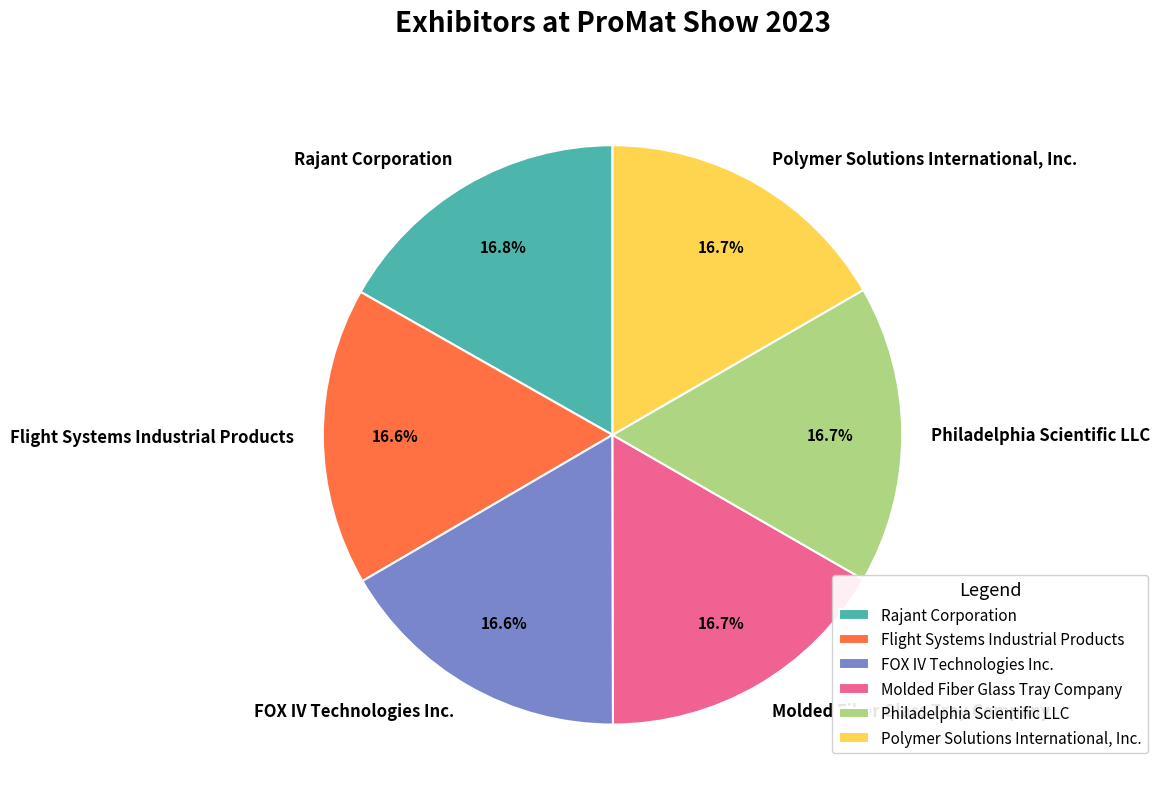

How many segments does this pie chart have?

6